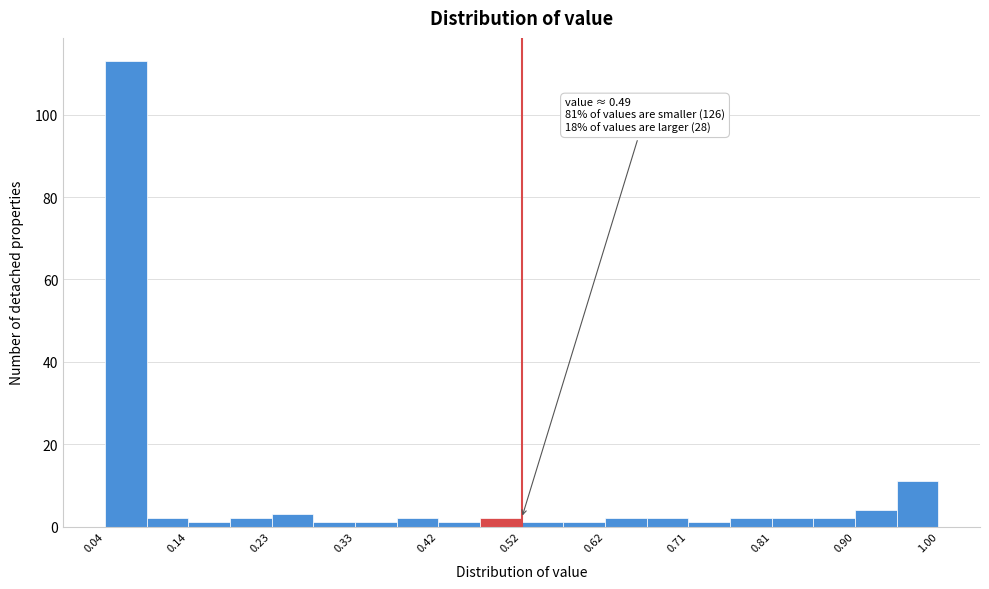

Over which range of the x-axis is the bar tallest?

0.040 to 0.088